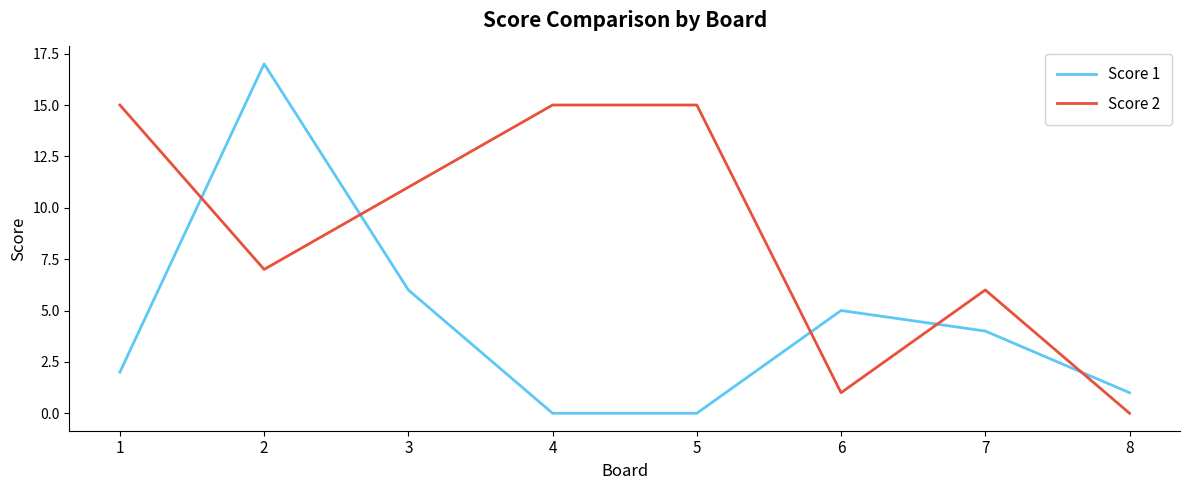

Rank the series by their average value, from highest to lowest.

Score 2, Score 1